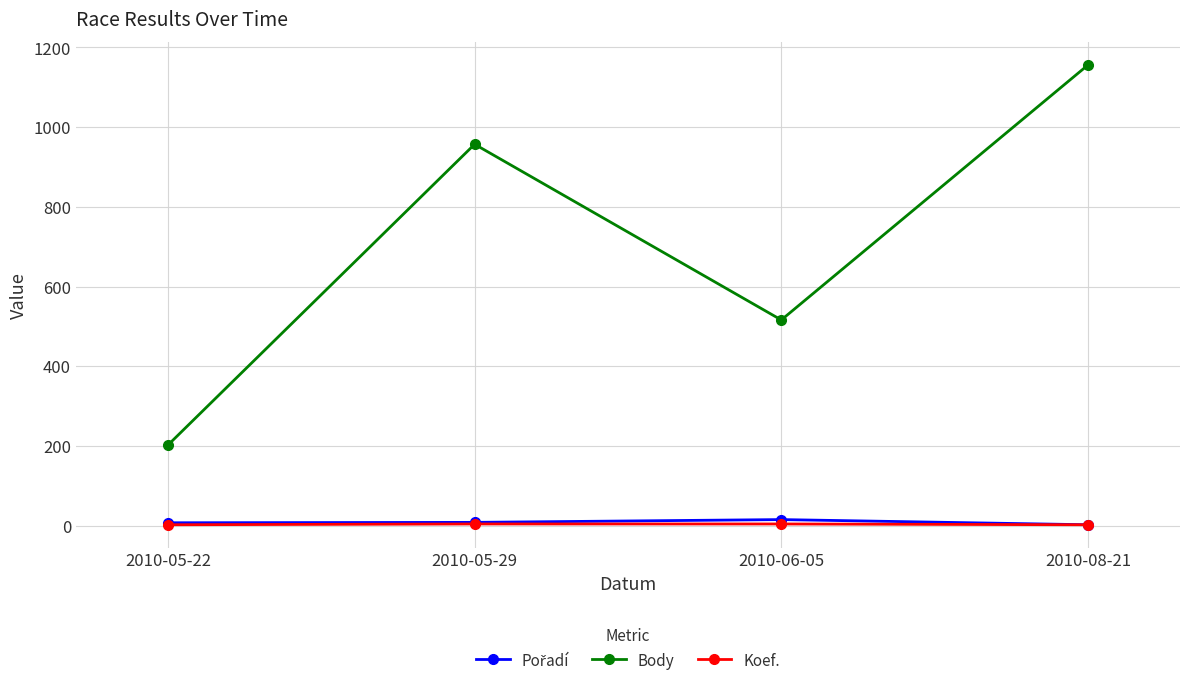

Which label corresponds to the largest value in the chart?

2010-08-21